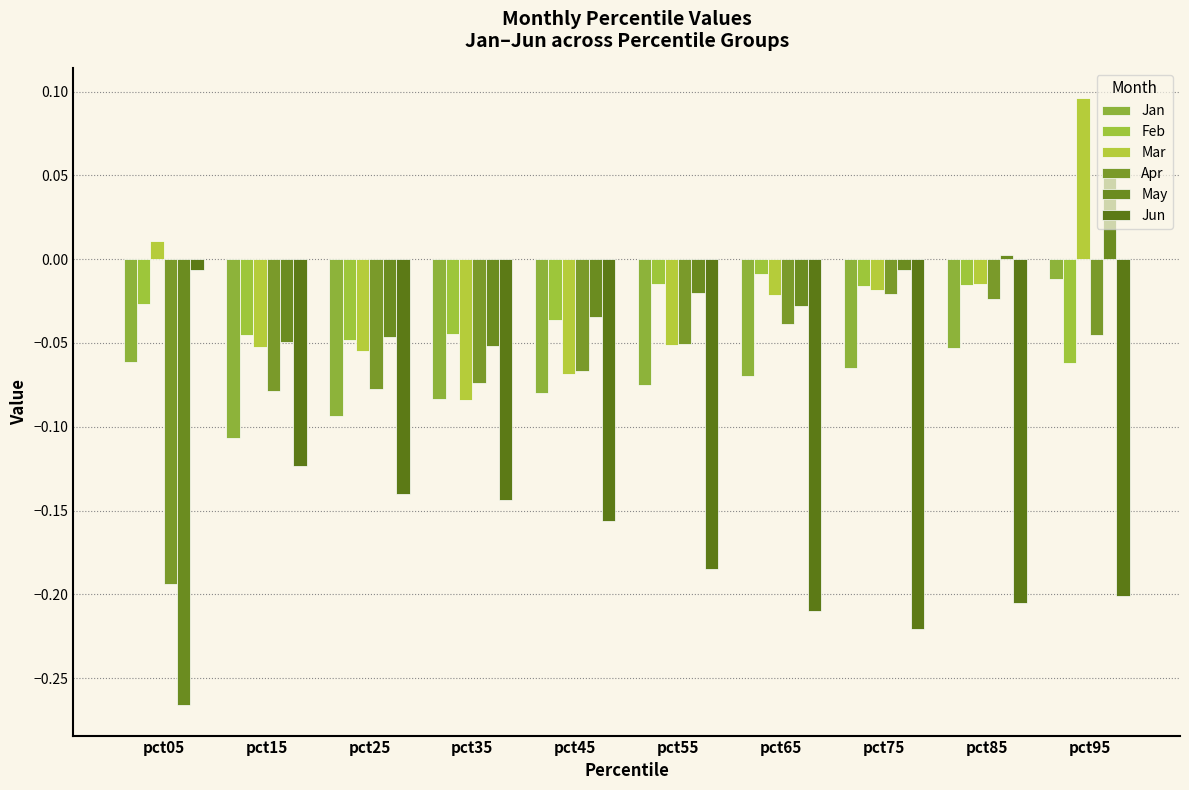

Which series changed the most between pct45 and pct65?

Jun